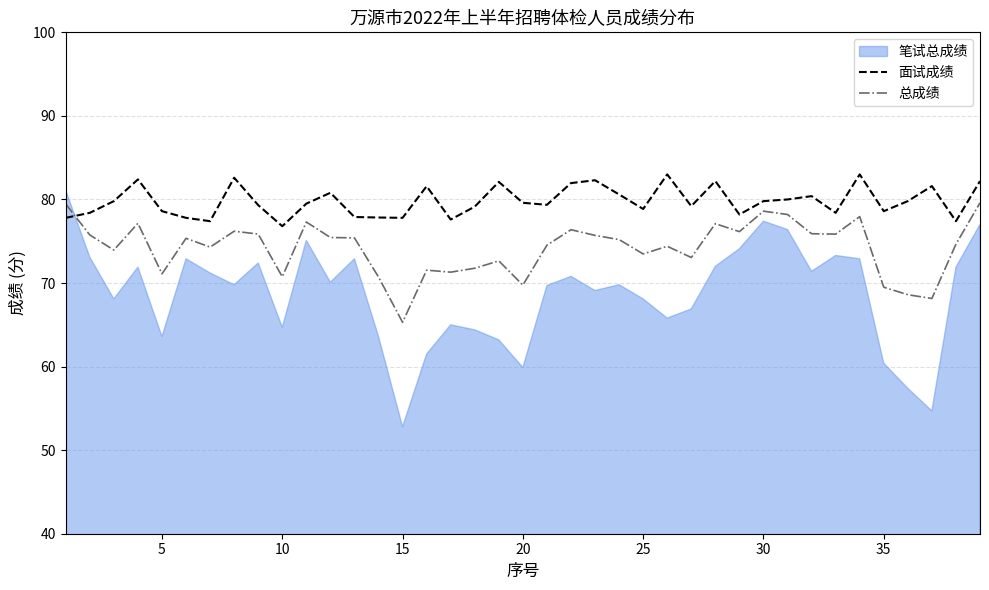

What is the highest value of the 总成绩 series?

79.6